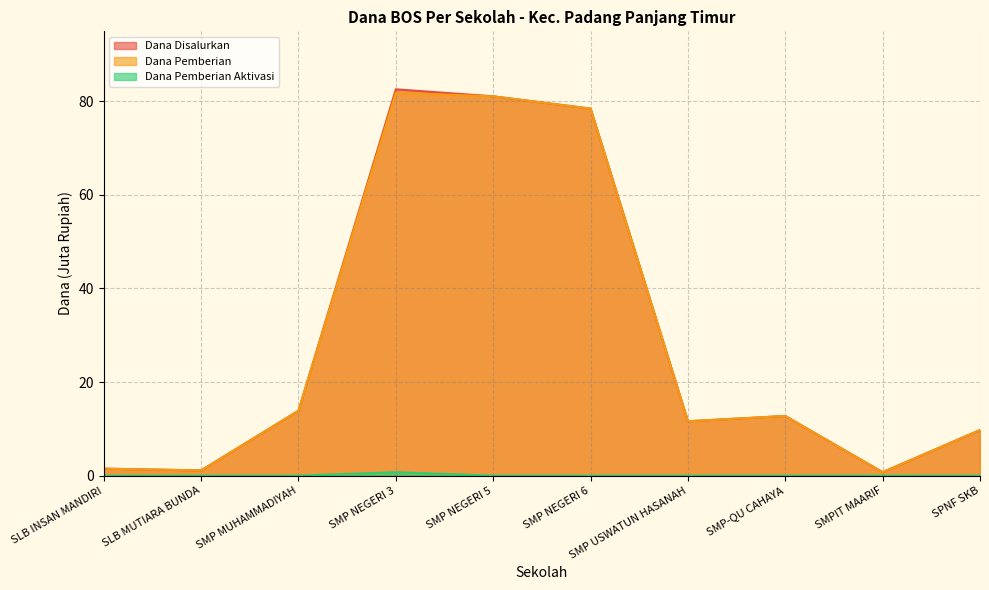

Between SMP-QU CAHAYA and SMPIT MAARIF, which series saw the biggest shift?

Dana Disalurkan